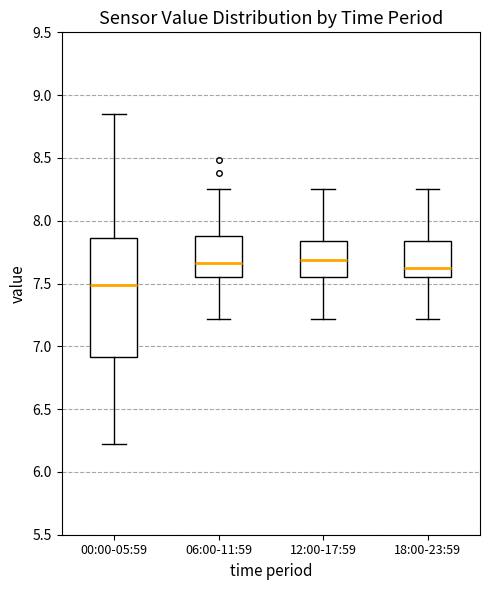

Where does the lower whisker of the box for 06:00-11:59 end on the y-axis? The values are not printed on the chart, so give them approximately, as read against the axis.

7.20